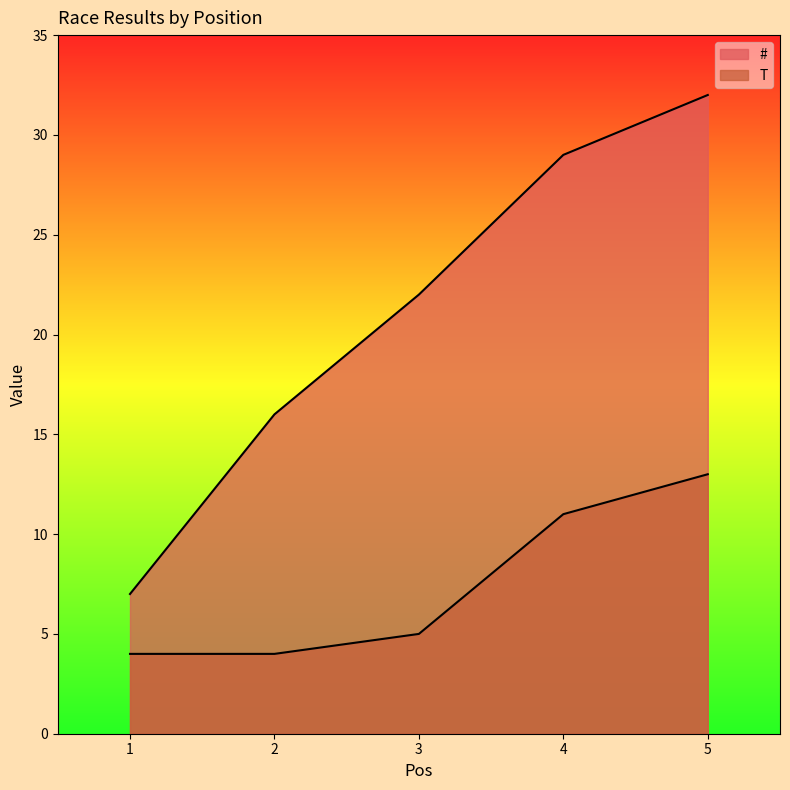

Reading left to right, transcribe all the data shown in this chart.

#: 7	16	22	29	32
T: 4	4	5	11	13